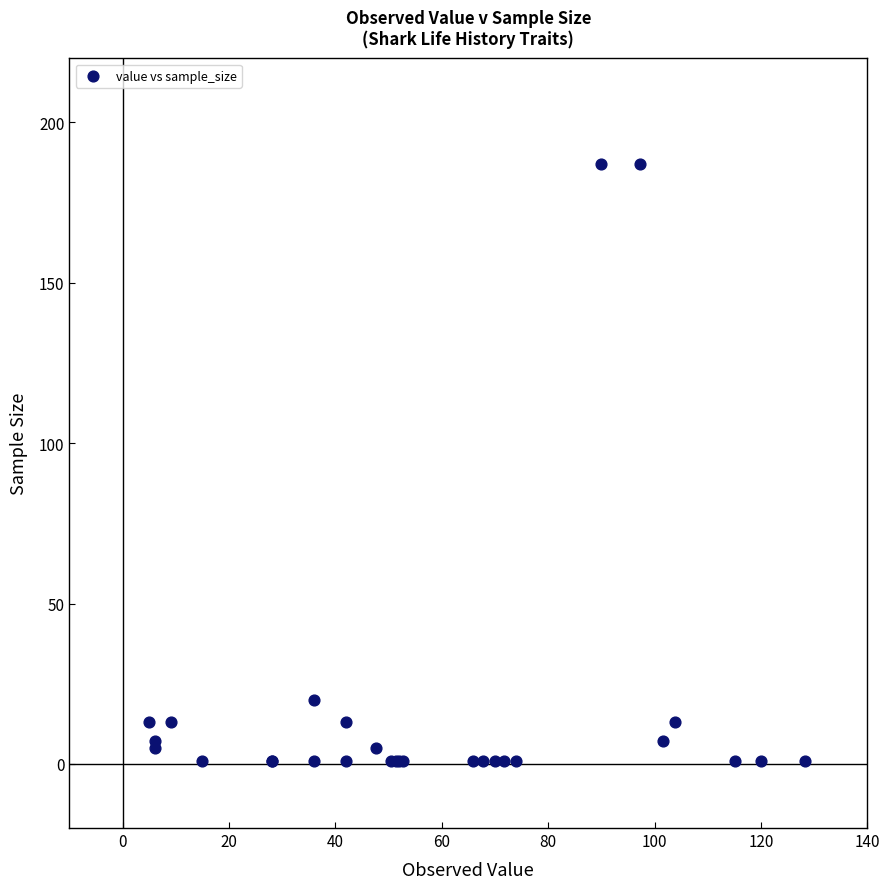

What Y value in the scatter plot is closest to 94?

20